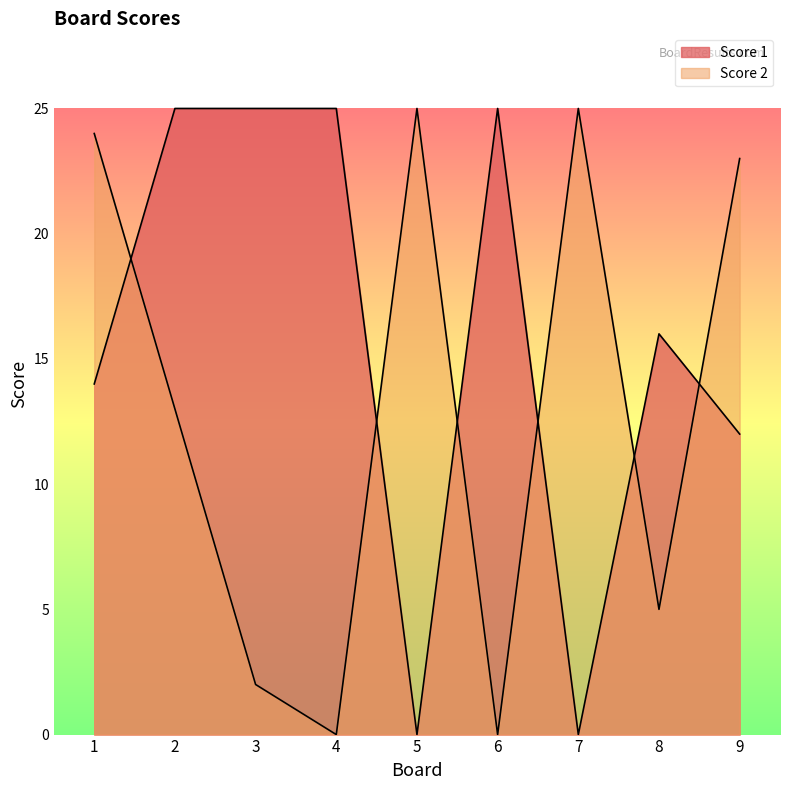

What is the total value across all series at 4?

25